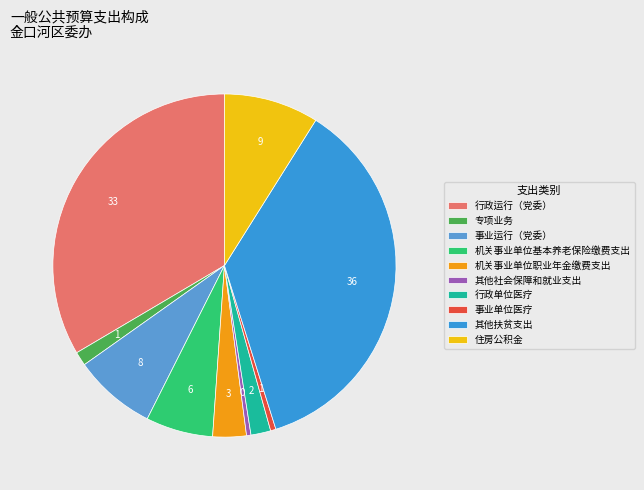

Does any single category account for the majority?

No